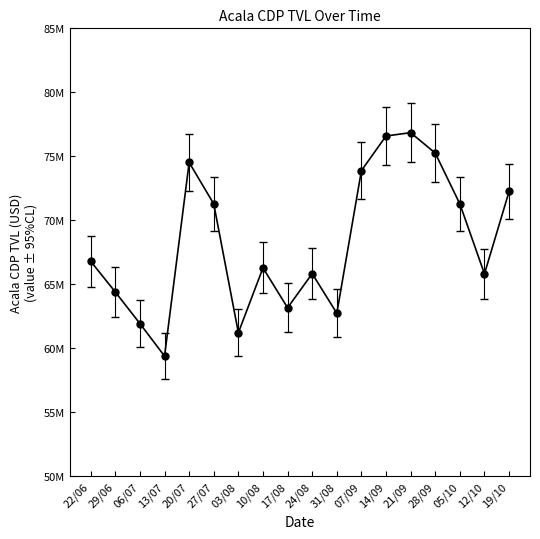

What is the label of the 12th point from the left?

07/09